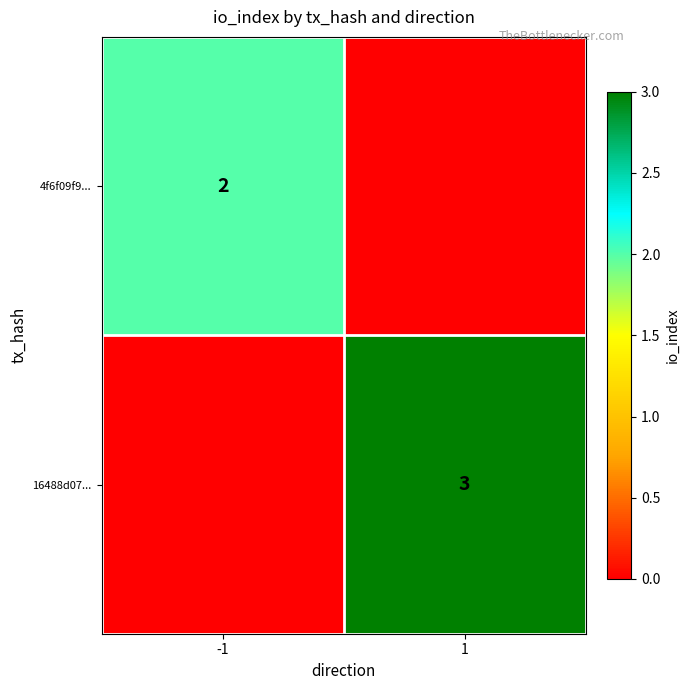

True or false: 4f6f09f9... has a value of 2 at -1.

True